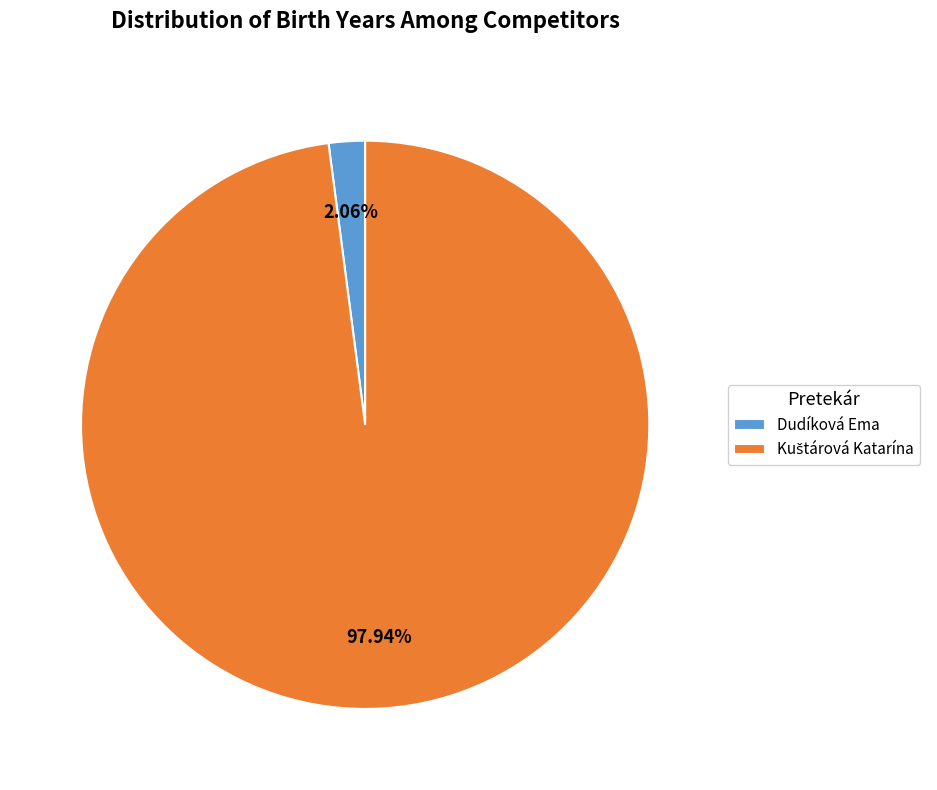

Is there any slice that represents more than half of the pie?

Yes